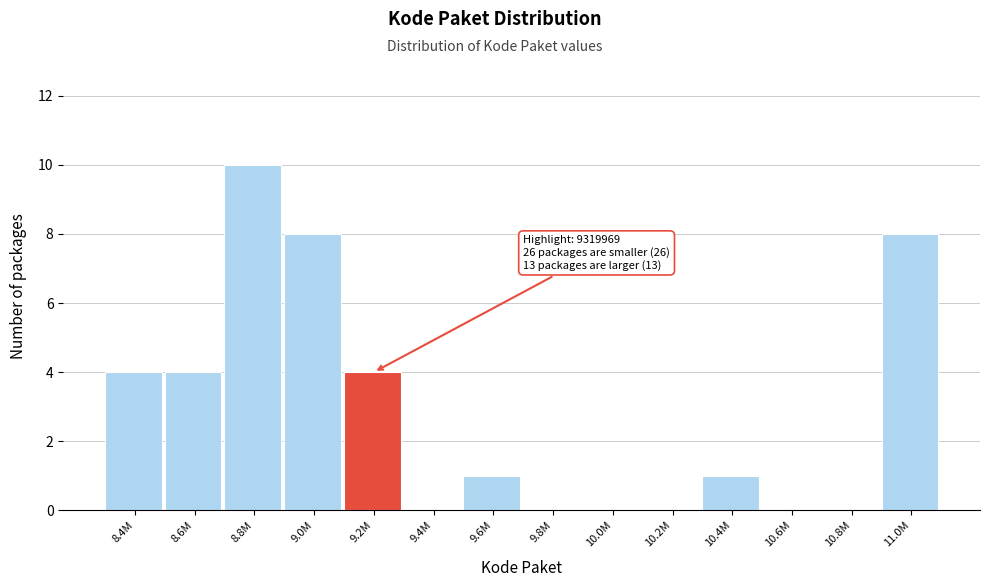

Reading left to right, list all the values displayed in this chart.

8.4M=4	8.6M=4	8.8M=10	9.0M=8	9.2M=4	9.4M=0	9.6M=1	9.8M=0	10.0M=0	10.2M=0	10.4M=1	10.6M=0	10.8M=0	11.0M=8